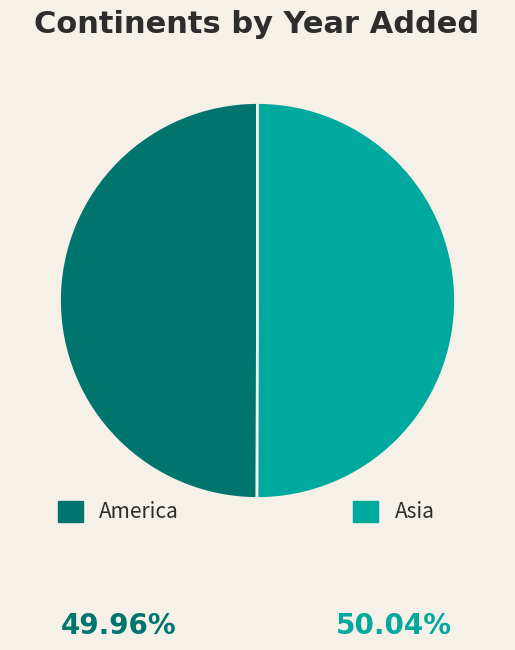

What is the ratio of the value at Asia to the value at America?

1.0